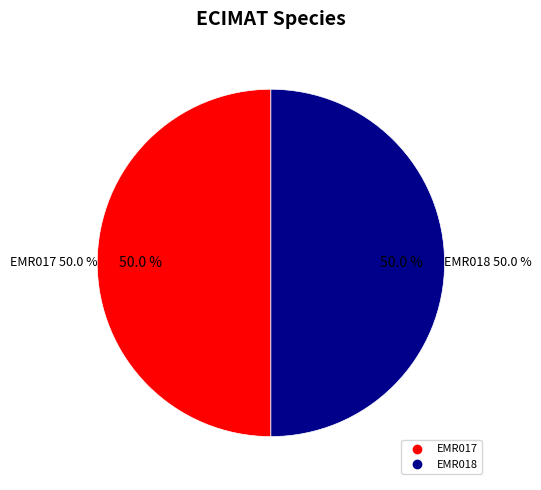

To the nearest percent, what is the combined percentage of EMR017 and EMR018?

100%